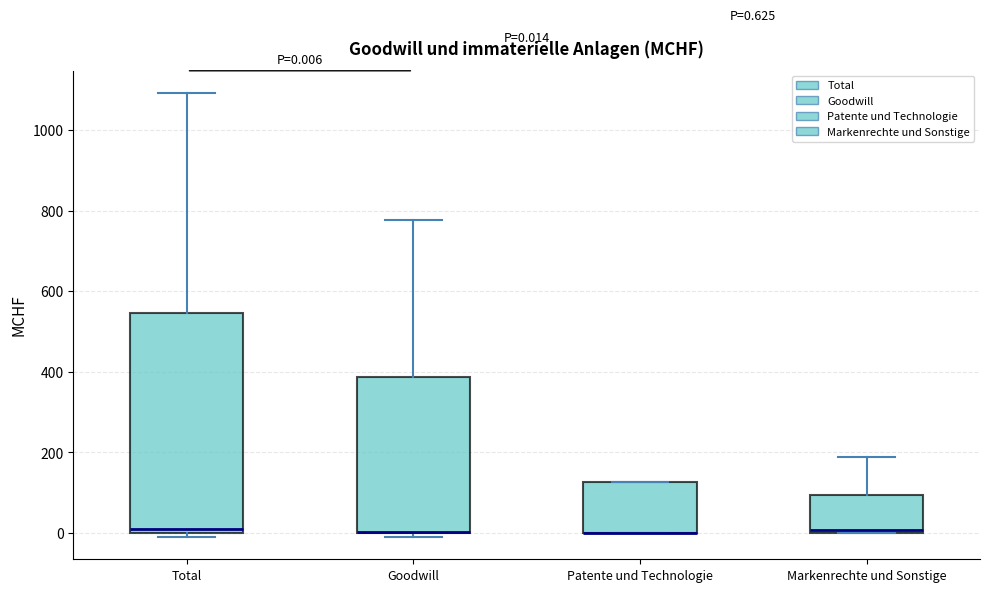

Comparing the boxes themselves (not the whiskers), which one is the tallest?

Total